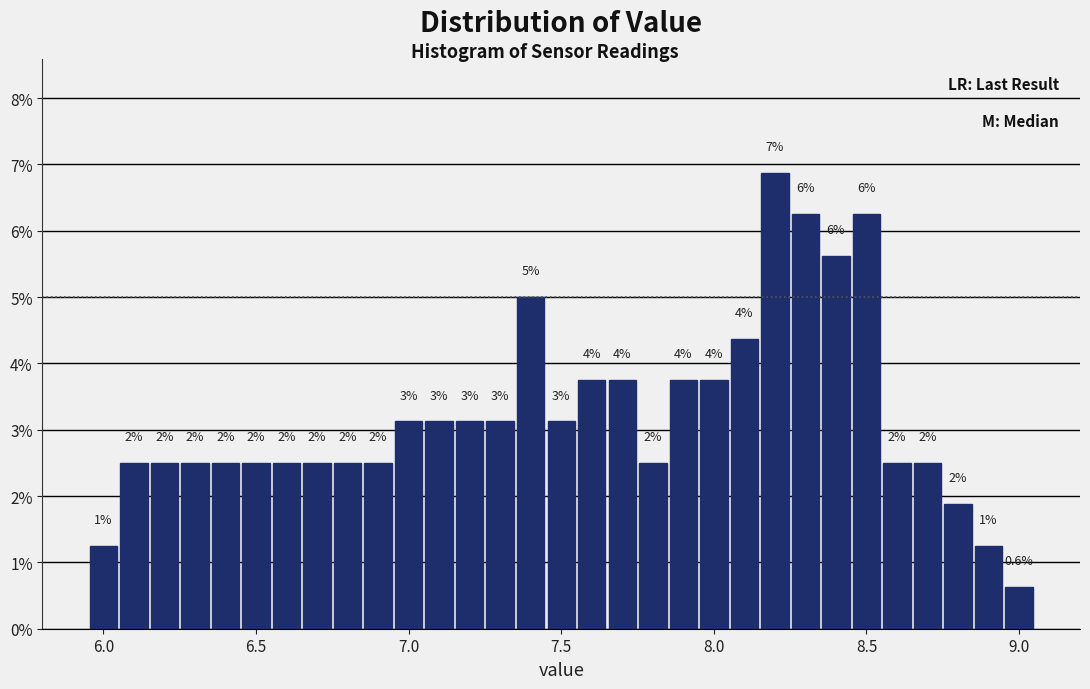

Around what value on the x-axis is the tallest bar? Give the approximate position of its centre, as read against the axis.

8.20